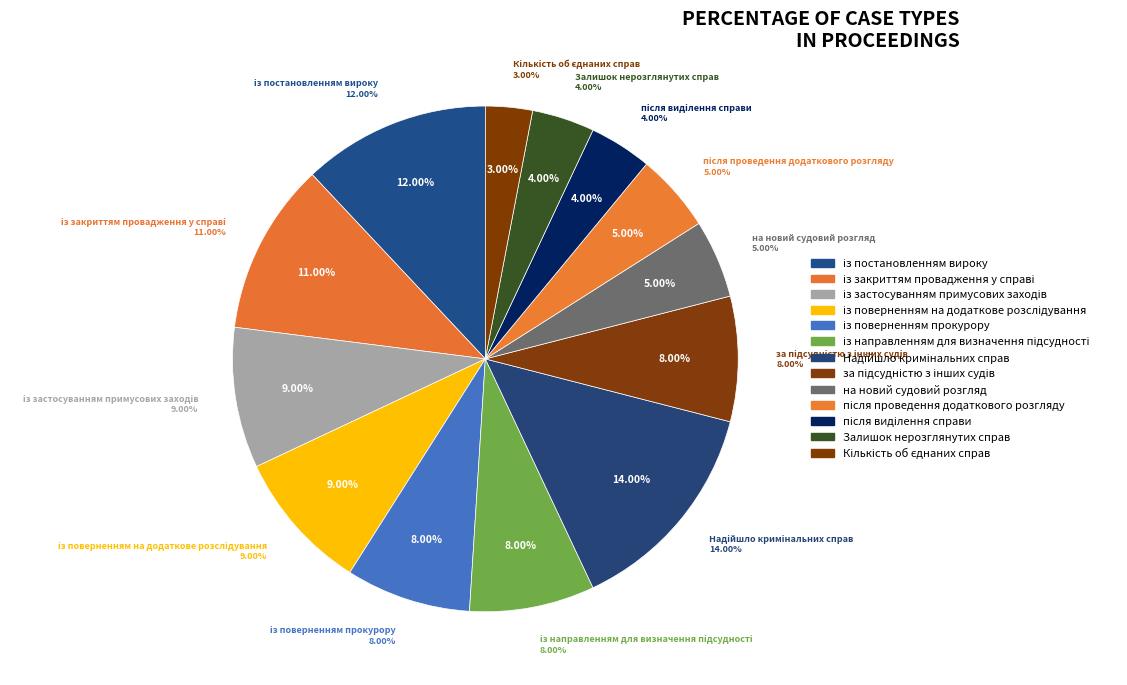

The Надійшло кримінальних справ slice represents 14% of the pie. True or false?

True